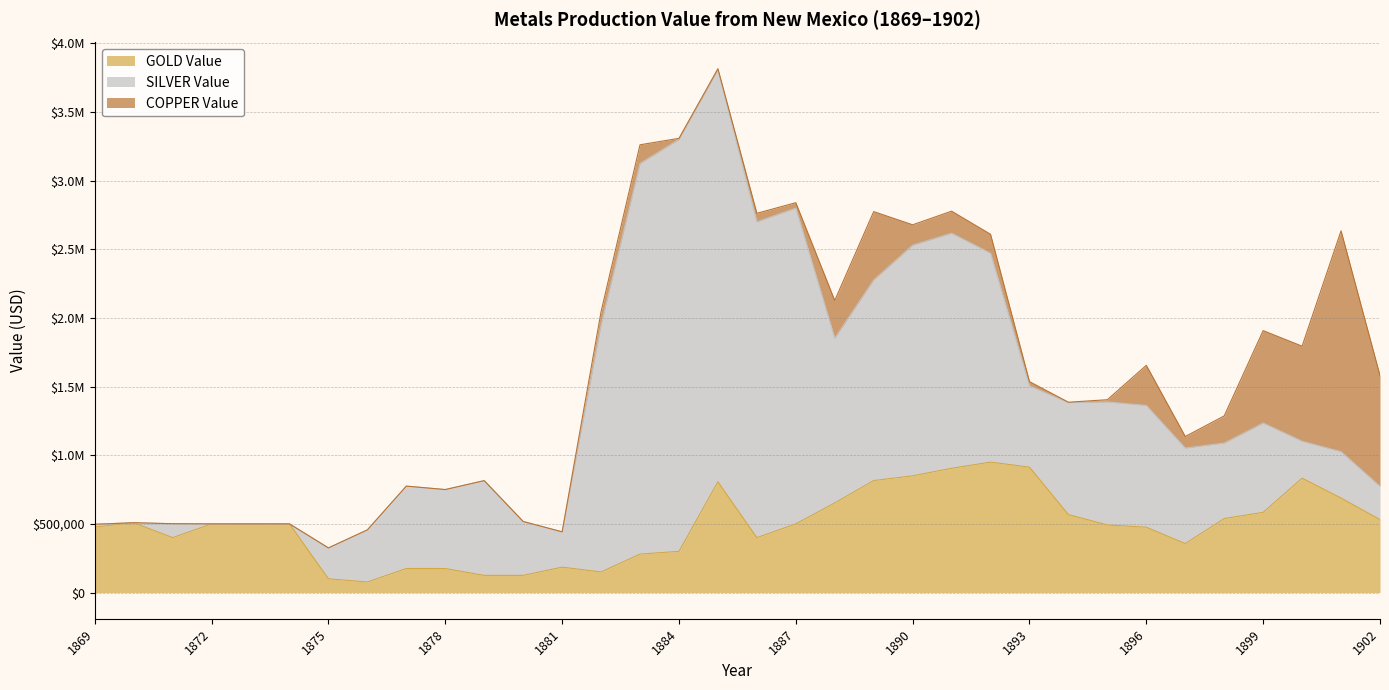

What is the difference between the maximum and minimum values in the SILVER Value series?

3000000